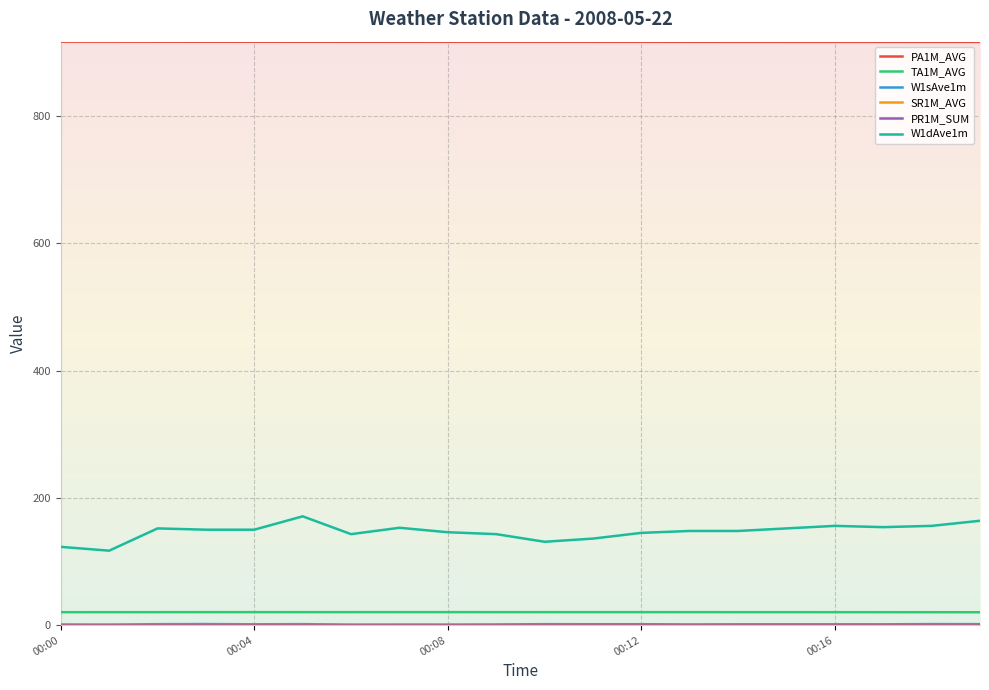

Which series has the largest range (max minus min)?

W1dAve1m